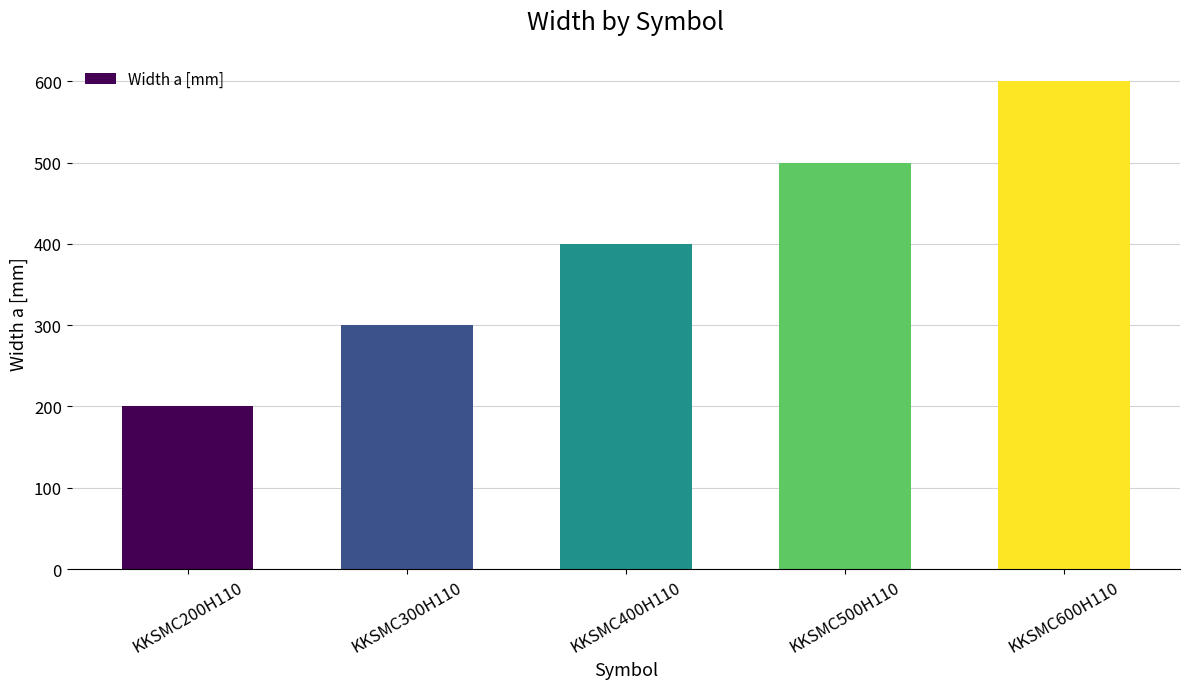

What is the label of the 2nd bar from the right?

KKSMC500H110